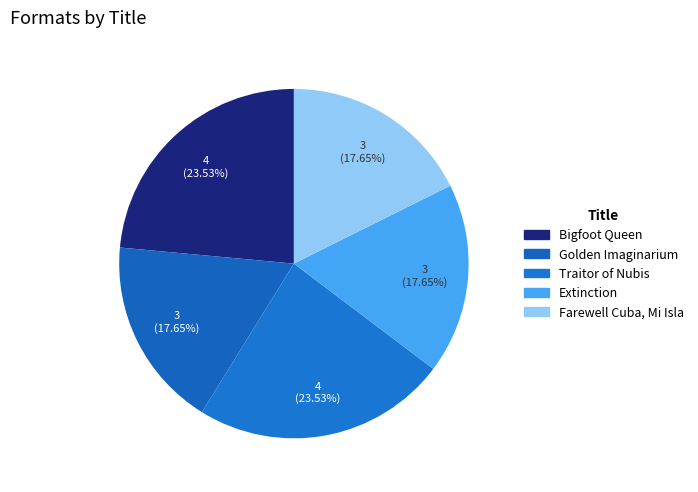

How many slices are in this pie chart?

5